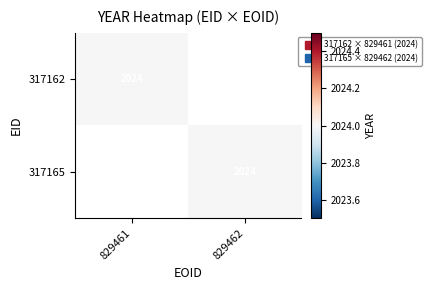

Is it true that 317162 equals 0 at 829462?

True